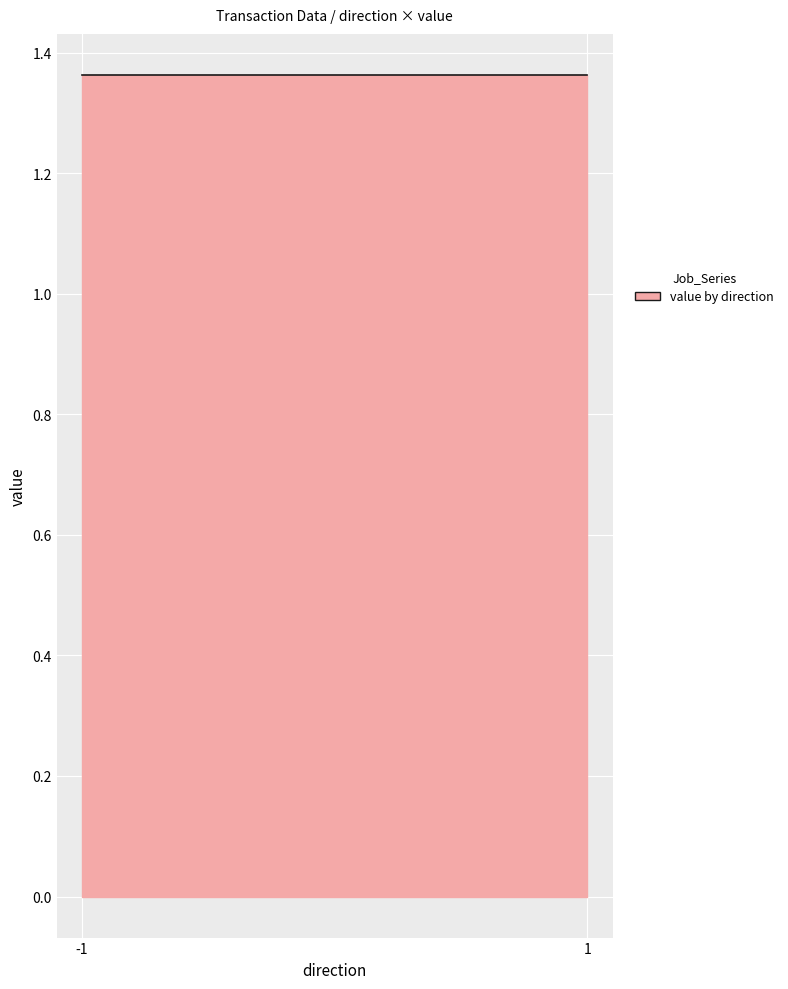

Is it true that valid_mainchain equals 0.2 at 1?

False